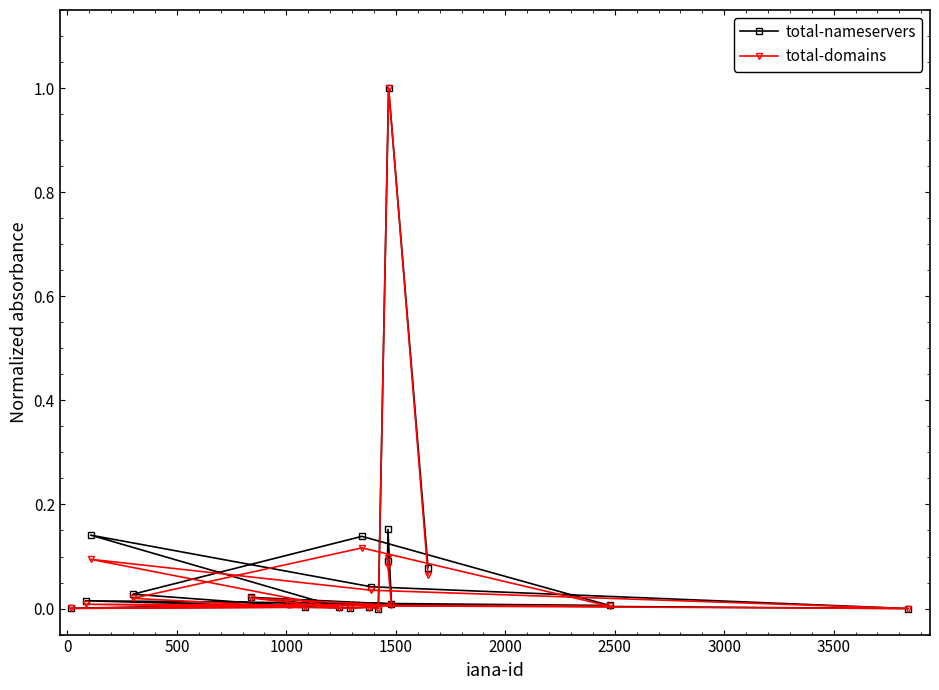

How many data points does each series have?

20